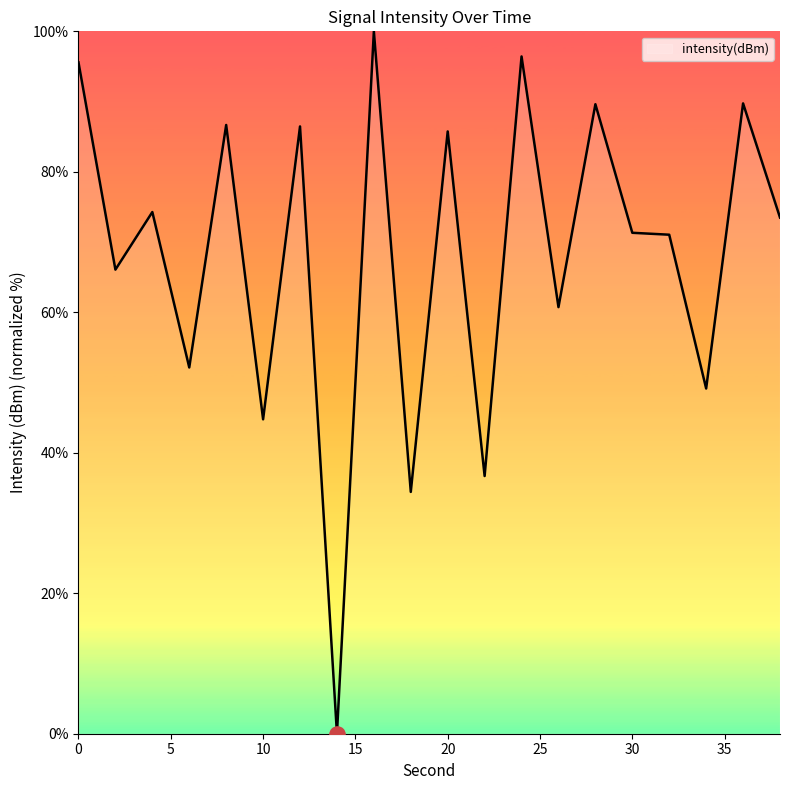

What is the greatest value displayed?

100.0